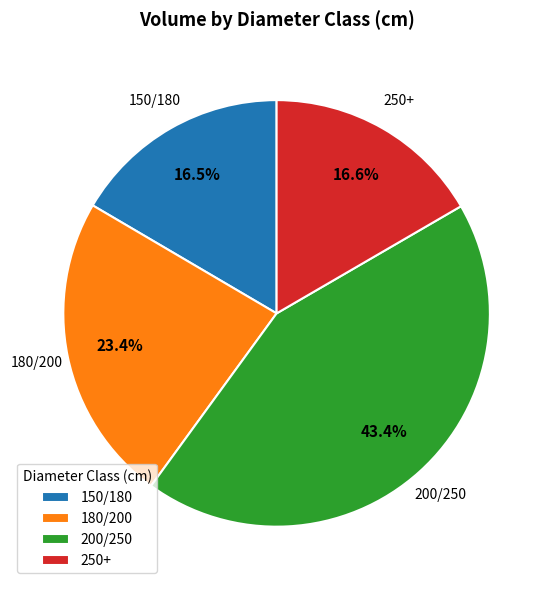

True or false: 250+ accounts for 17% of the total.

True